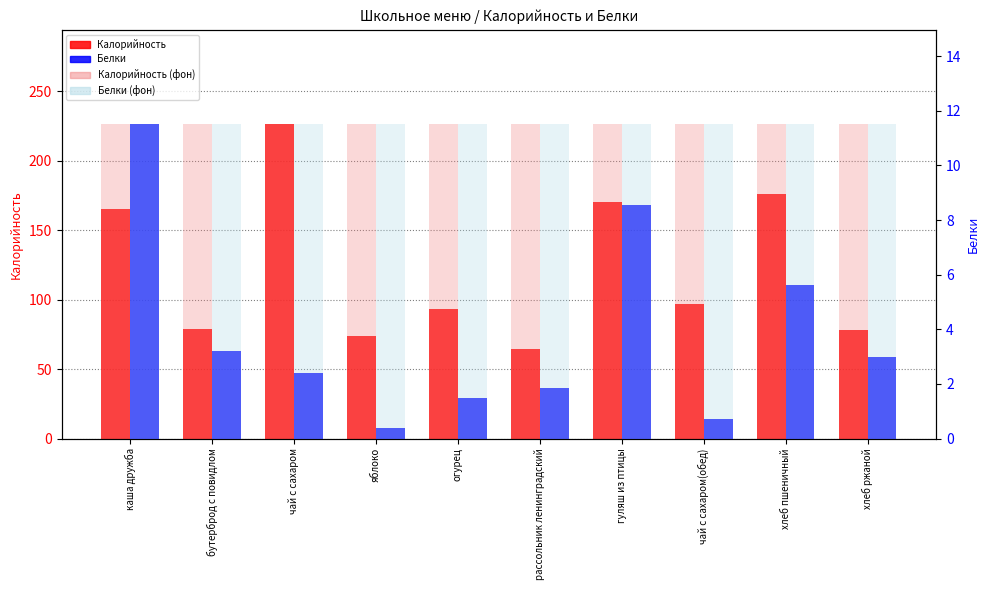

What is the spread (max minus min) of values at рассольник ленинградский?

224.5